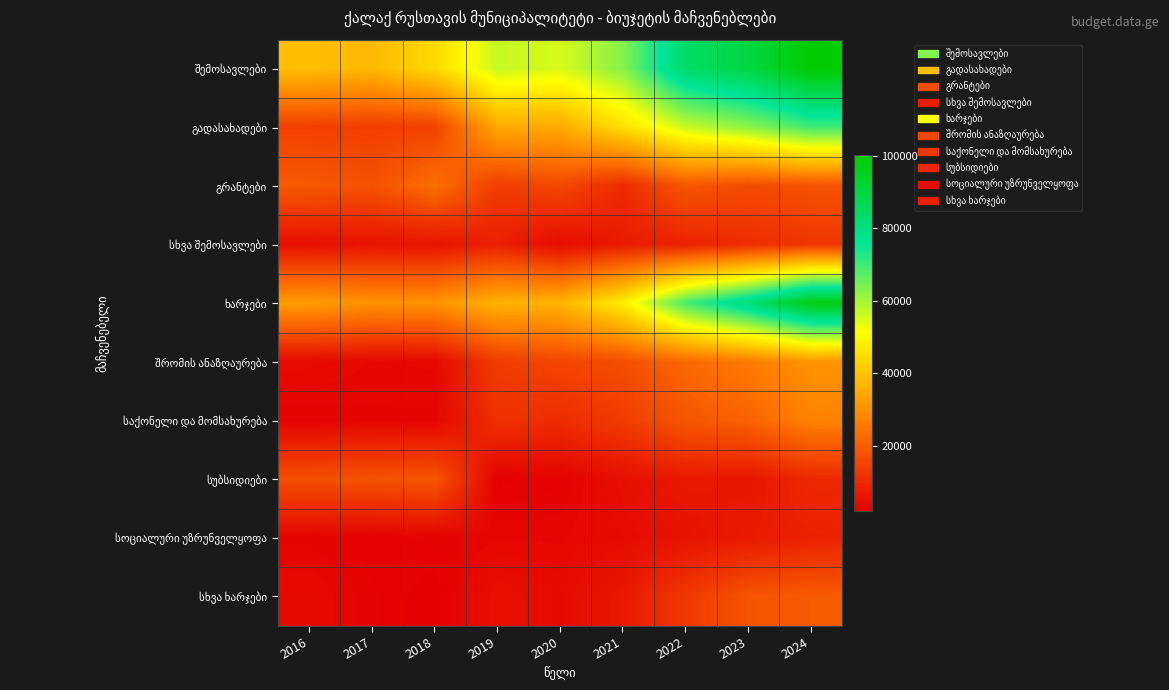

Which category has the highest value across all series?

2024